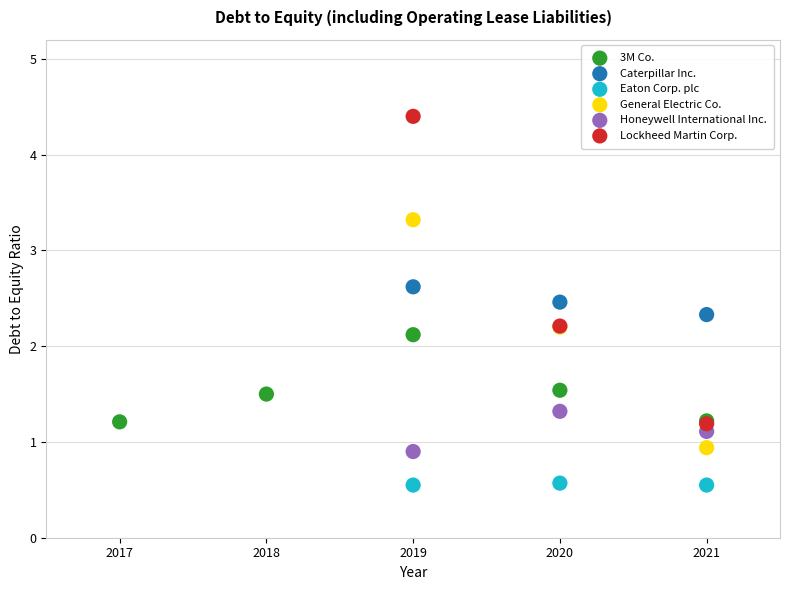

What are all the series names shown in the legend?

3M Co., Caterpillar Inc., Eaton Corp. plc, General Electric Co., Honeywell International Inc., Lockheed Martin Corp.